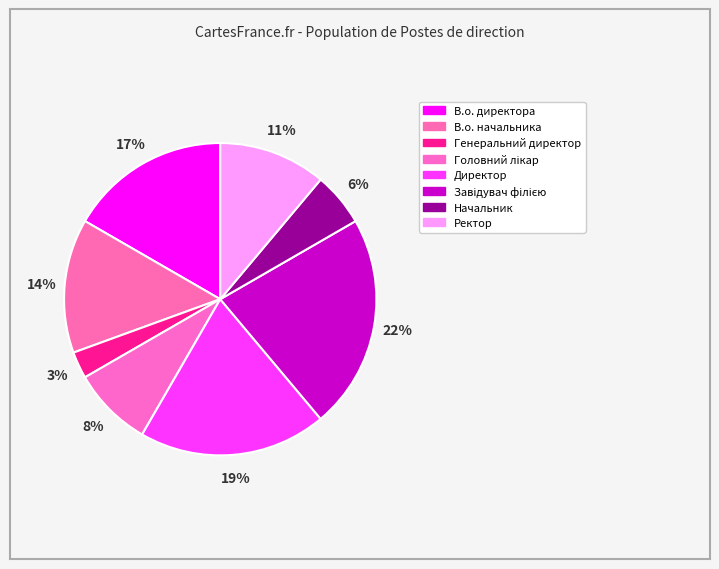

To the nearest percent, what is the difference between the В.о. директора and В.о. начальника slice percentages?

3%